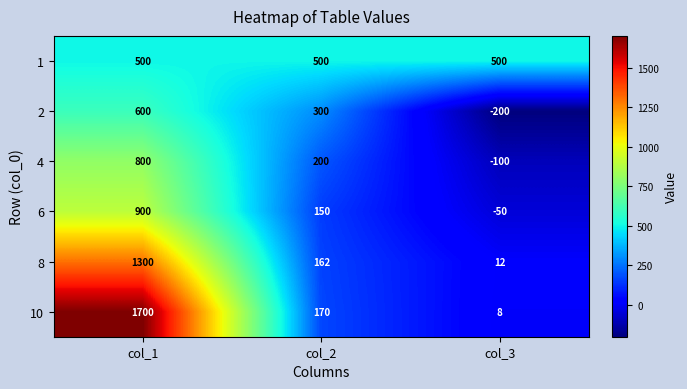

How many series are shown in this chart?

6